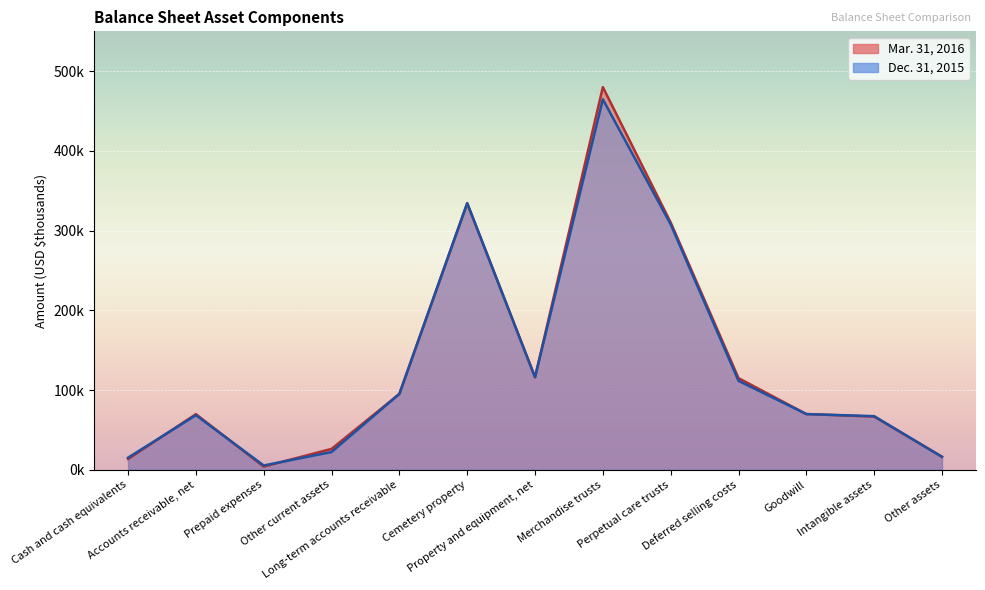

Between Intangible assets and Perpetual care trusts, which is larger?

Perpetual care trusts